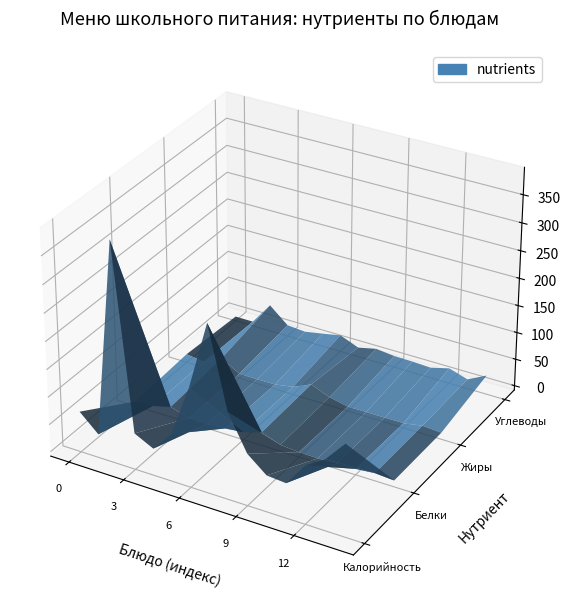

Reading left to right, what are all the values shown in this chart?

Калорийность: 66.0	35.0	390.0	58.0	41.0	78.4	173.0	295.0	150.0	86.0	58.0	55.1	98.0	120.0	158.0
Белки: 0.1	2.3	11.0	0.5	0.2	2.2	6.1	16.5	3.9	1.0	0.5	1.9	2.8	6.0	3.6
Жиры: 7.3	2.9	19.6	0.5	0.1	0.6	6.3	21.2	7.4	0.0	0.5	0.3	0.7	6.4	4.0
Углеводы: 0.1	0.0	41.4	12.7	10.1	16.1	22.8	9.3	16.8	13.2	12.7	11.2	20.0	9.4	26.8